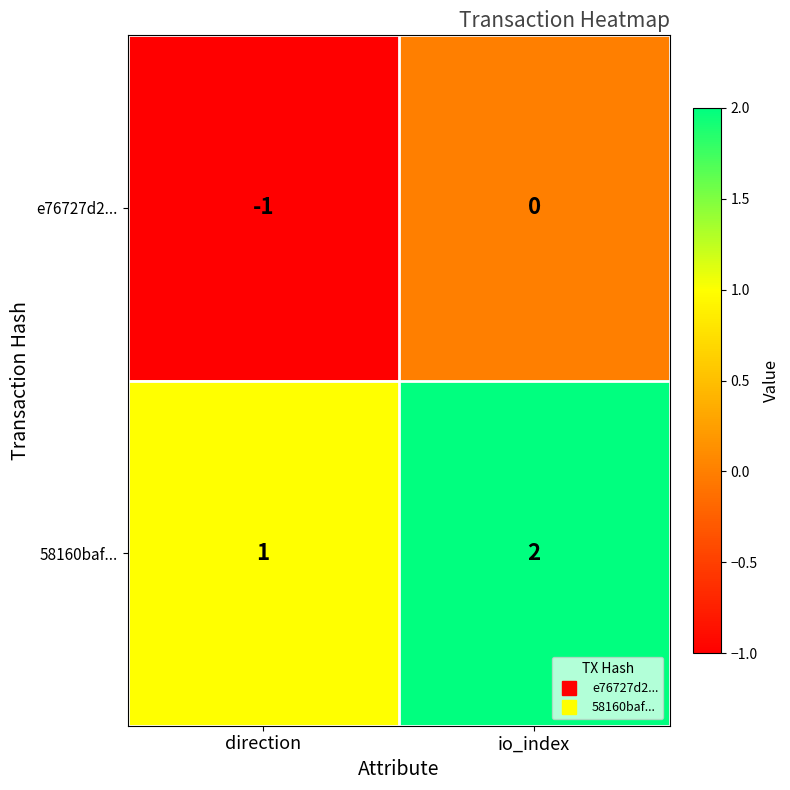

The 58160baf... series shows 2 at io_index. True or false?

True